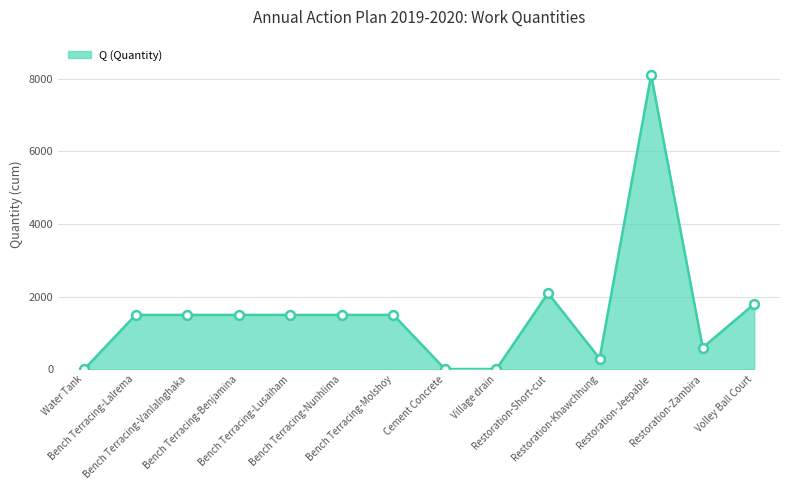

What is the greatest value displayed?

8100.0